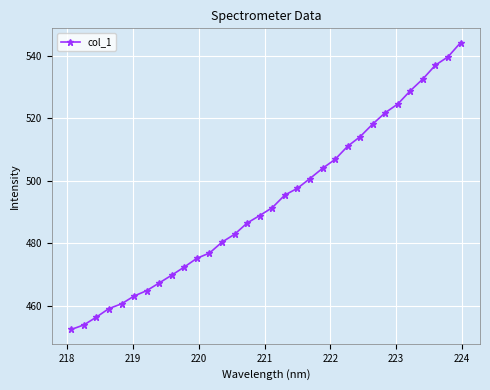

What is the difference between the maximum and minimum values?

91.8